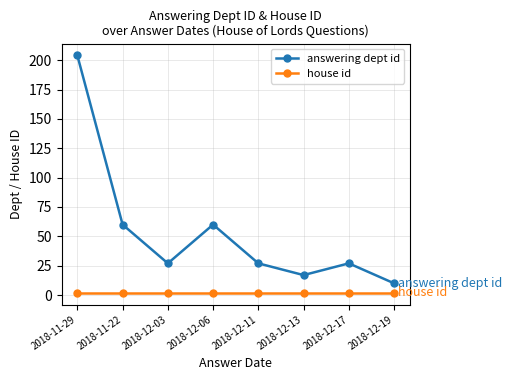

What is the difference between the highest and lowest values at 2018-11-29?

202